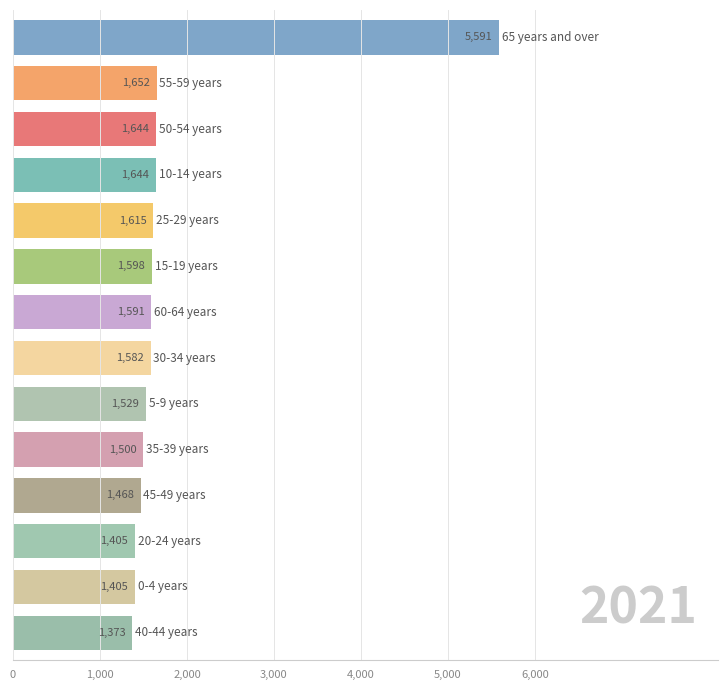

What is the value of the 9th bar from the top?

1529